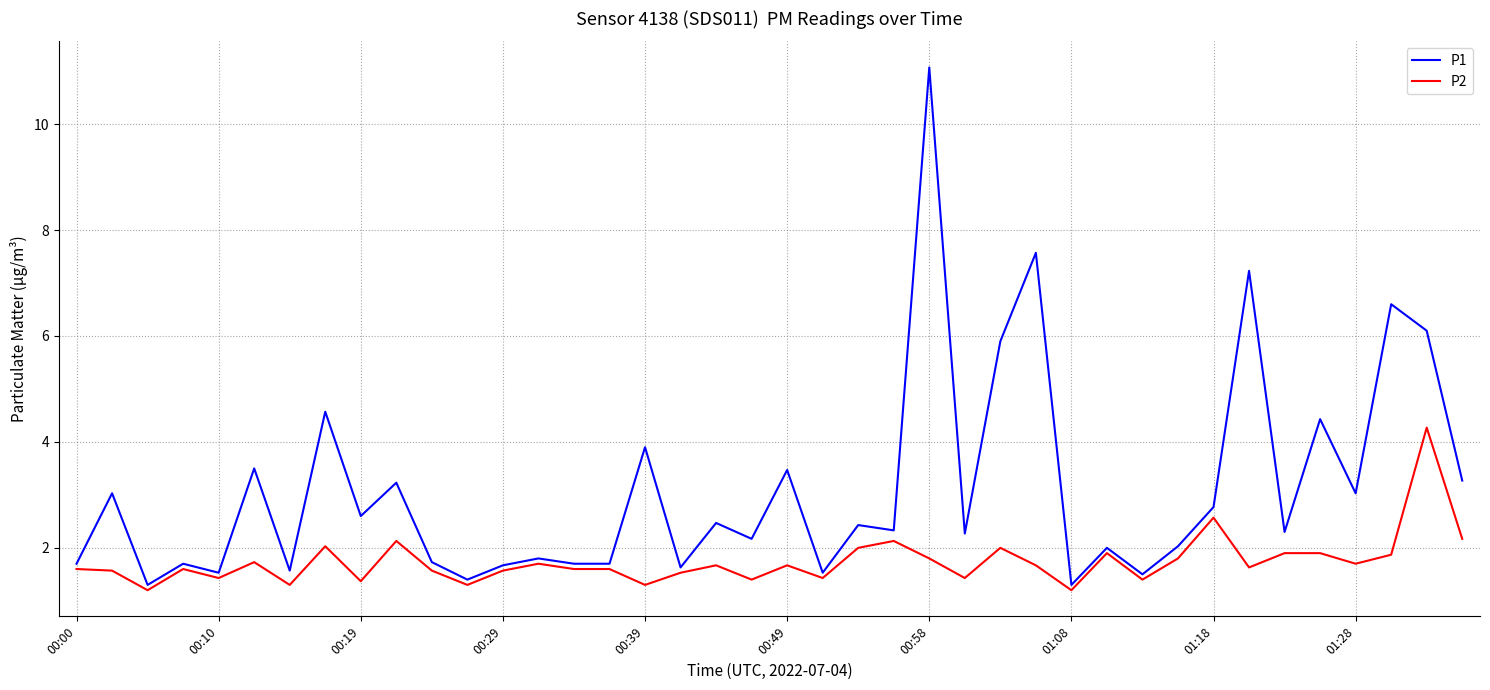

What is the minimum value shown in the chart?

1.2